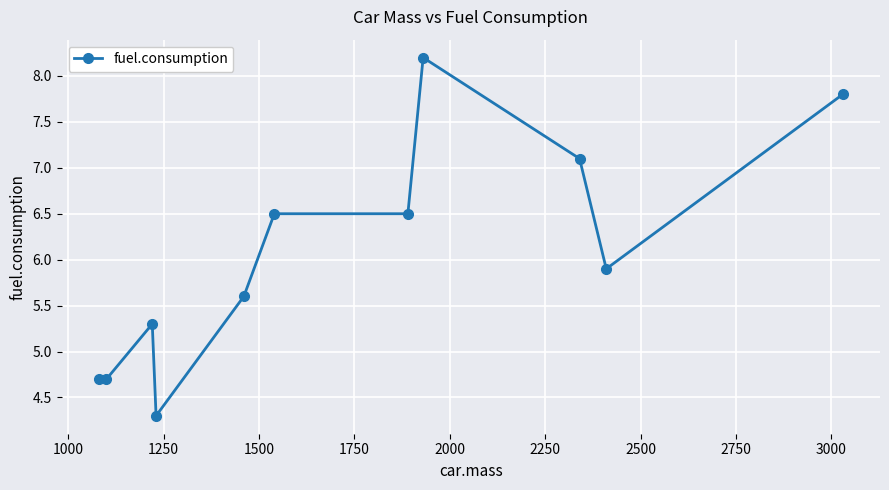

Reading right to left, transcribe all the data shown in this chart.

7.8	5.9	7.1	8.2	6.5	6.5	5.6	4.3	5.3	4.7	4.7